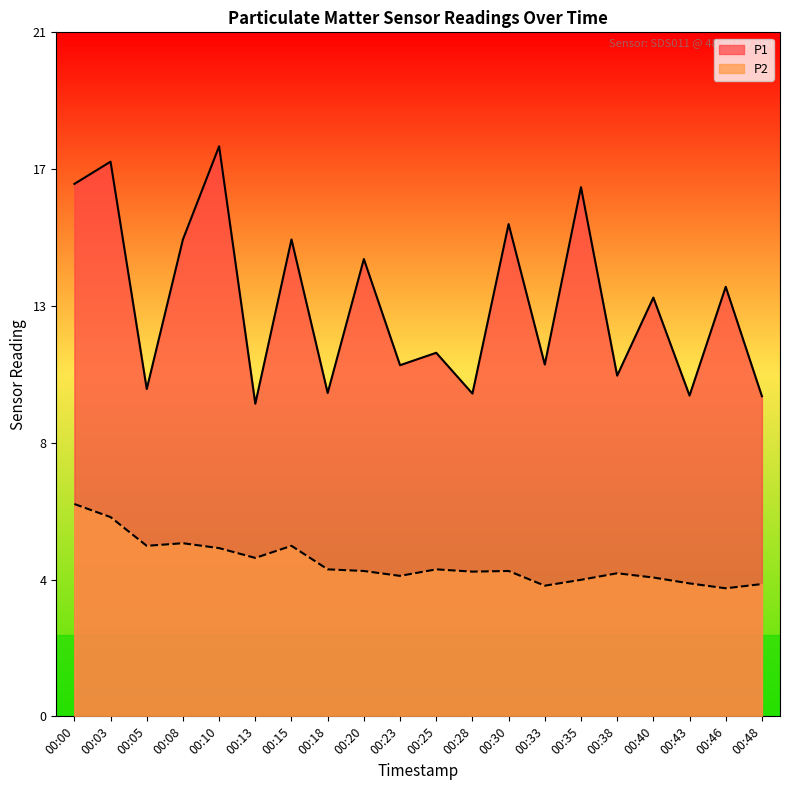

At which label does P1 first exceed 12?

00:00